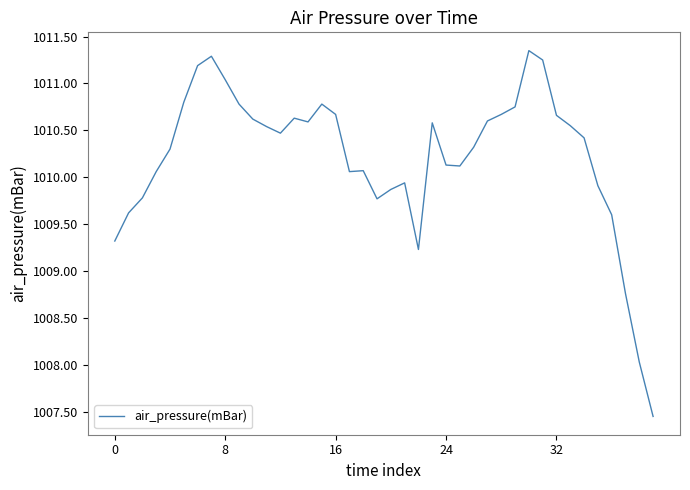

What is the difference between the maximum and minimum values?

3.9